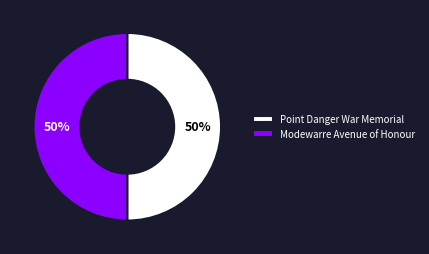

To the nearest percent, what is the combined percentage of Modewarre Avenue of Honour and Point Danger War Memorial?

100%